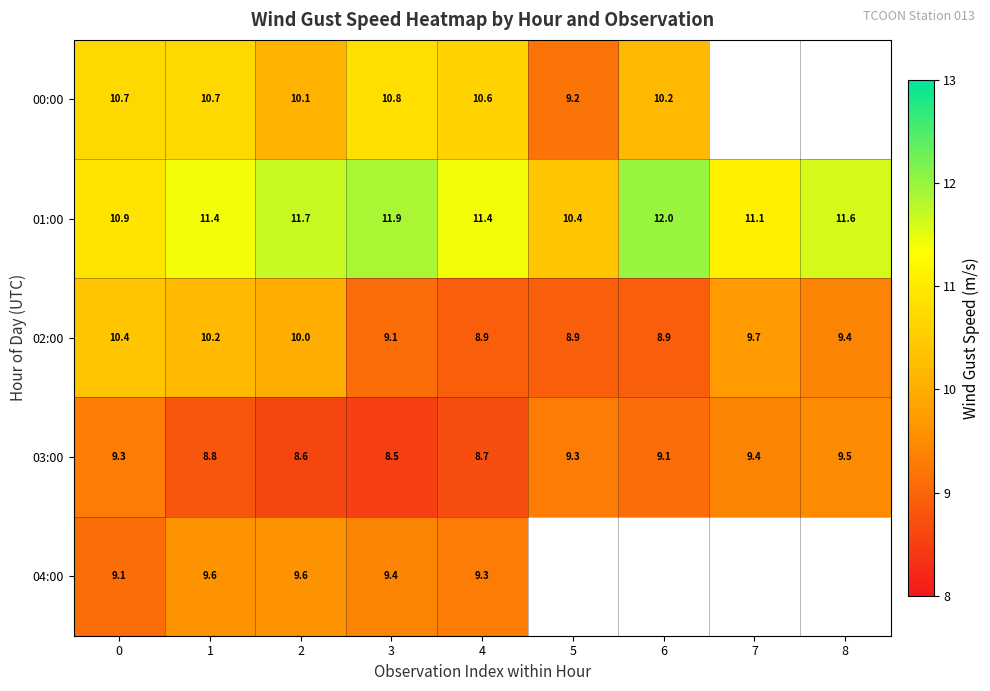

How many distinct data groups are displayed?

5